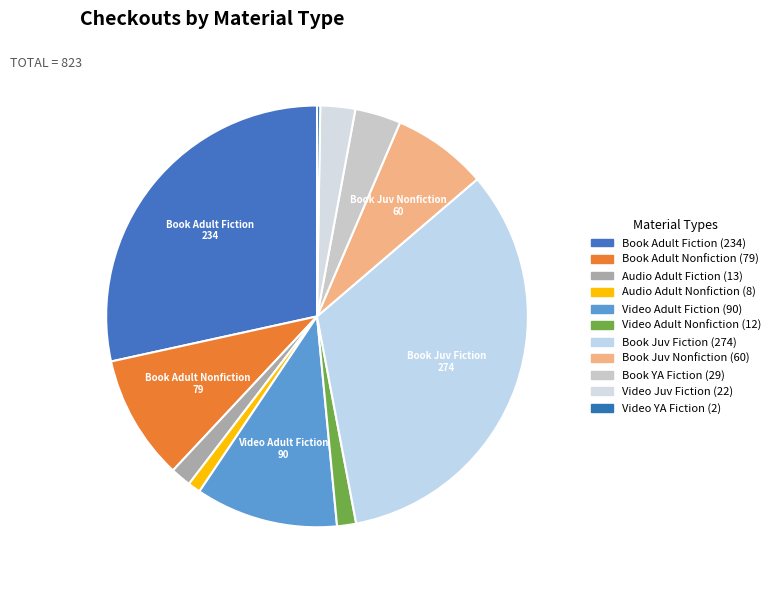

To the nearest percent, what is the average slice percentage?

9%